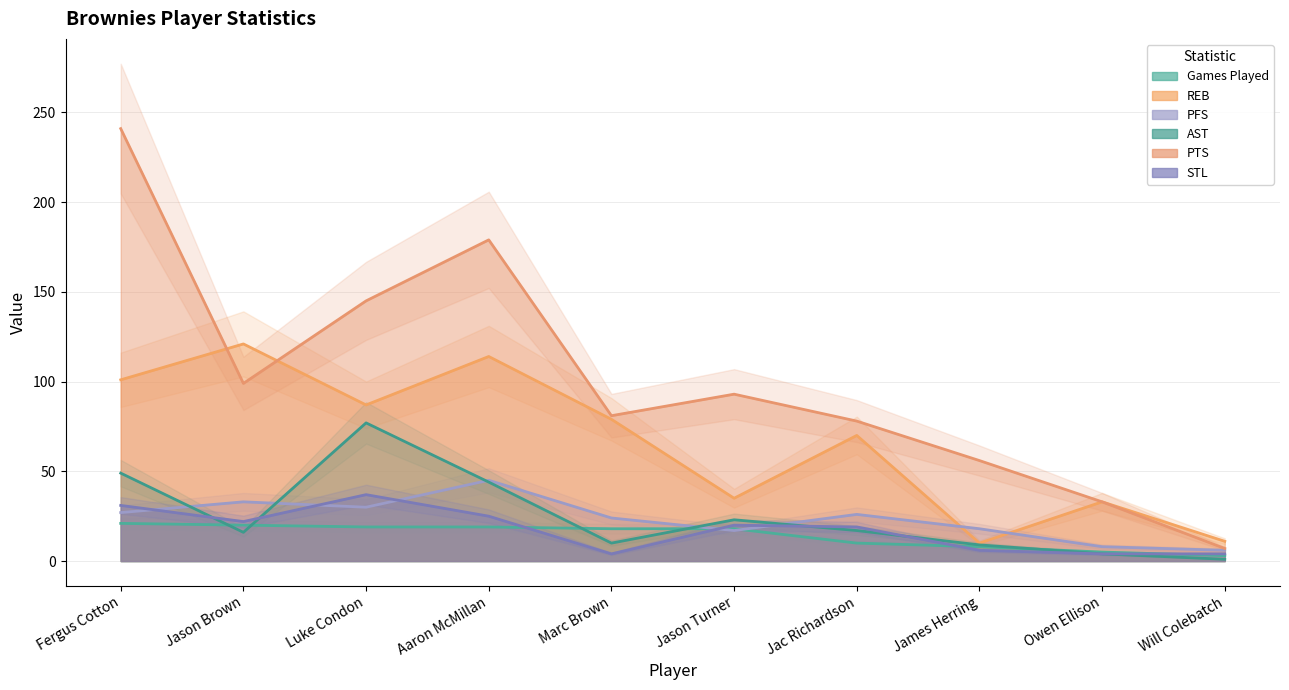

Which has a higher value, Marc Brown or Jason Turner?

Marc Brown